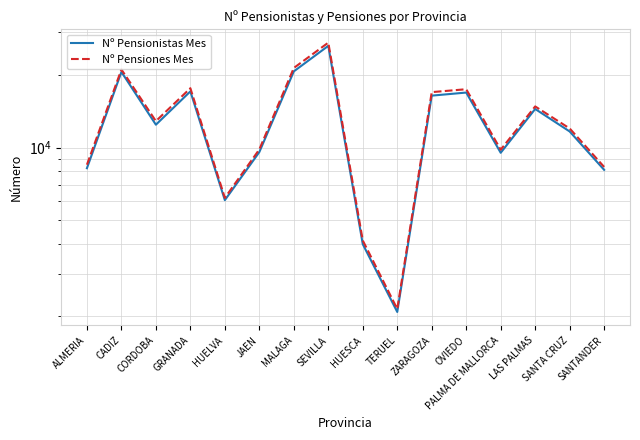

How many interior local peaks does the Nº Pensiones Mes series have?

5